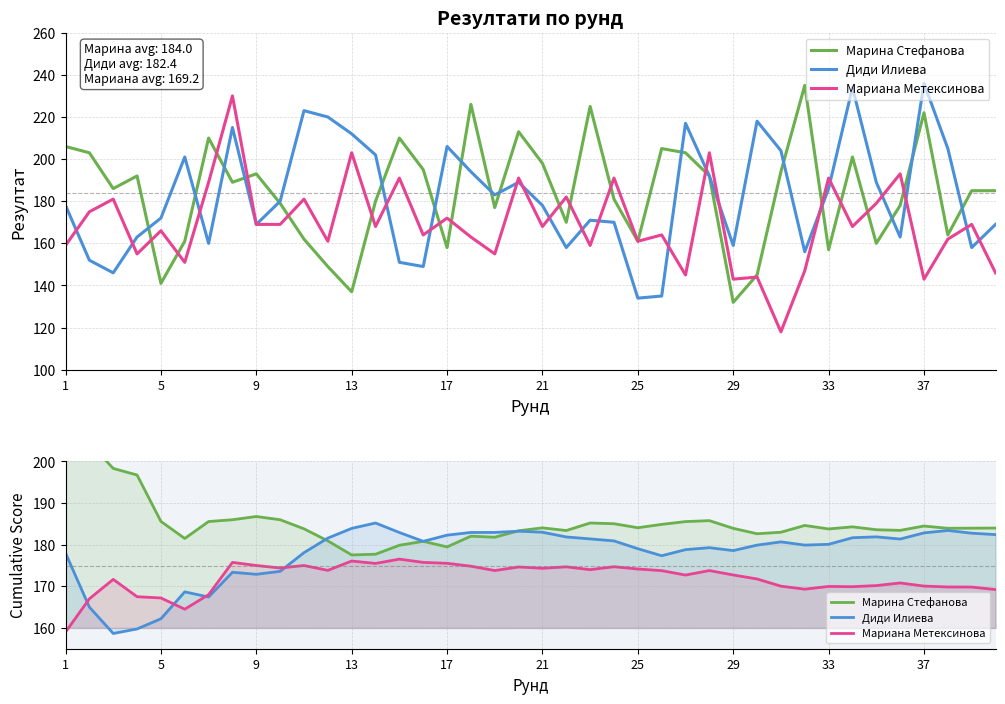

True or false: Марина Стефанова has more than 1 interior local peaks.

True